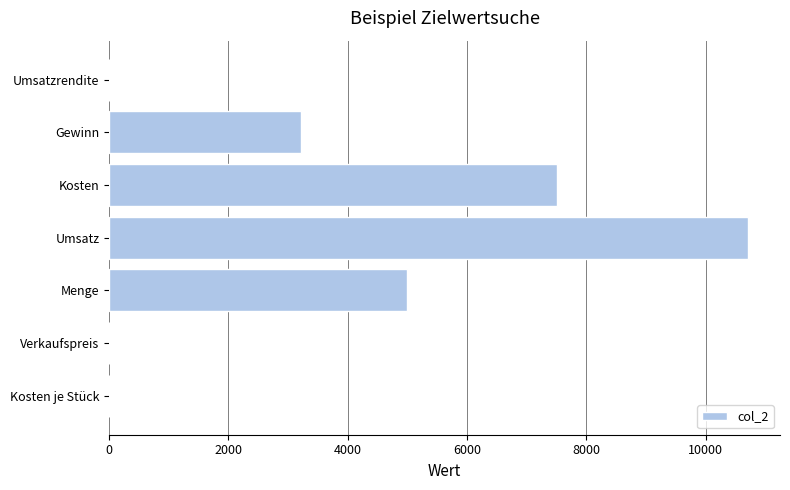

Are the bars grouped side by side (vs. stacked)?

No